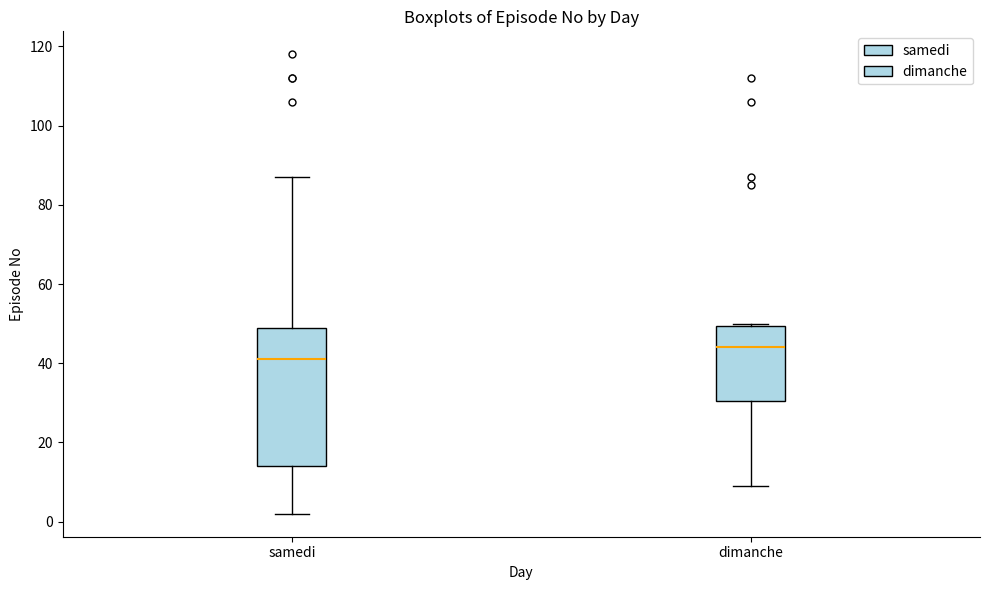

Reading left to right, transcribe this box plot: for each box, give where its median line is, the range the box spans, and where its two whiskers end, as read against the y-axis. The values are not printed on the chart, so give them approximately, as read against the axis.

samedi: median 42, box 14 to 50, whiskers 2 to 88
dimanche: median 44, box 30 to 50, whiskers 10 to 50